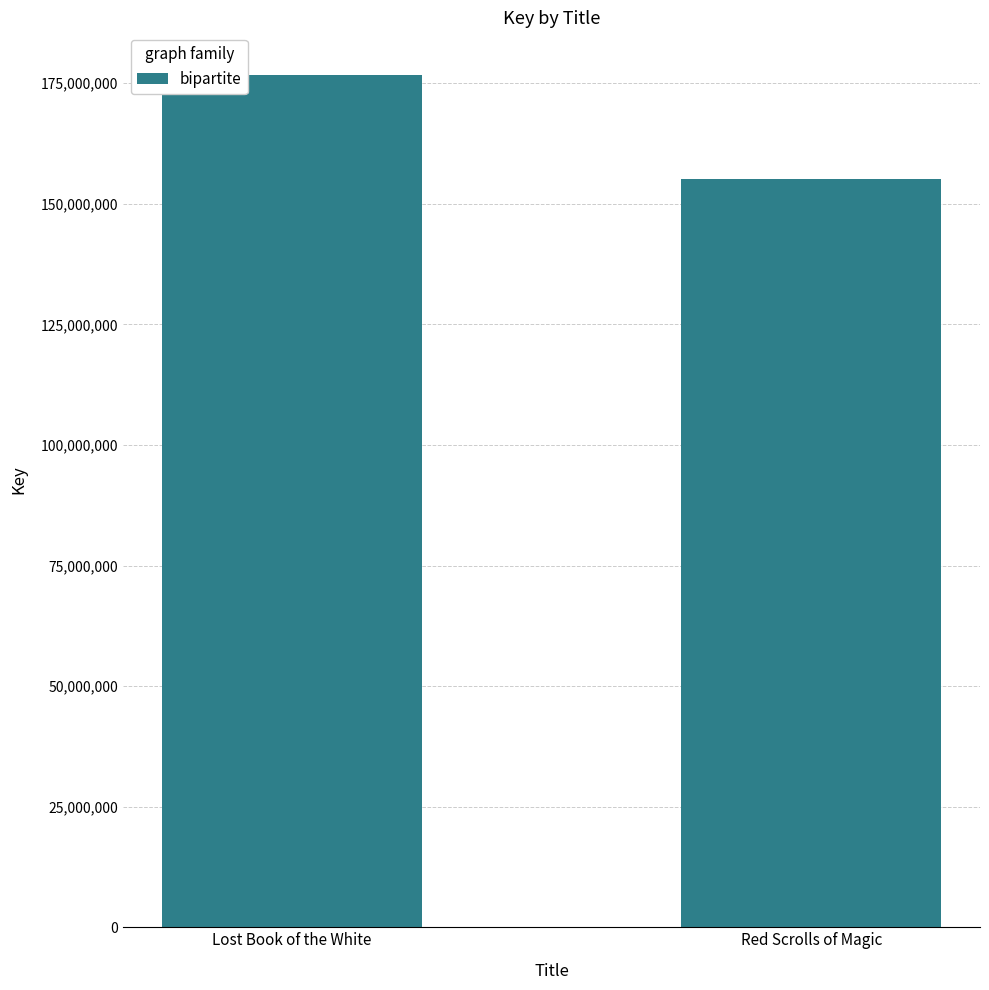

What is the value of the 2nd bar from the left?

155117644